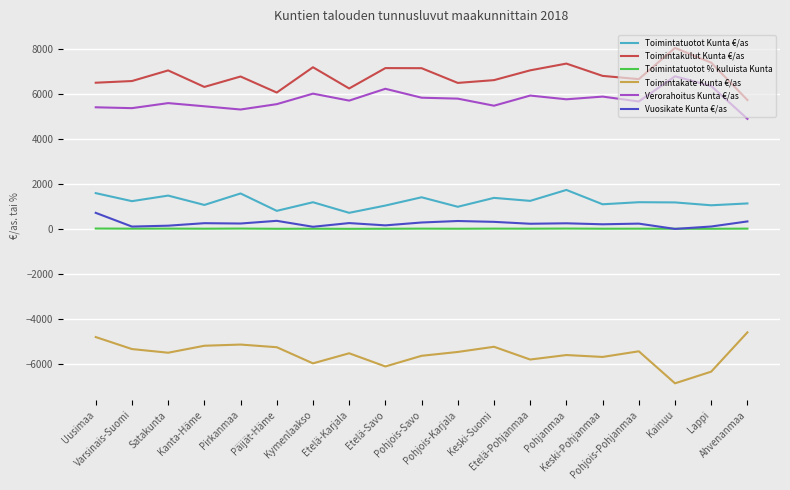

True or false: Toimintatuotot % kuluista Kunta and Toimintakulut Kunta €/as cross at least once.

False